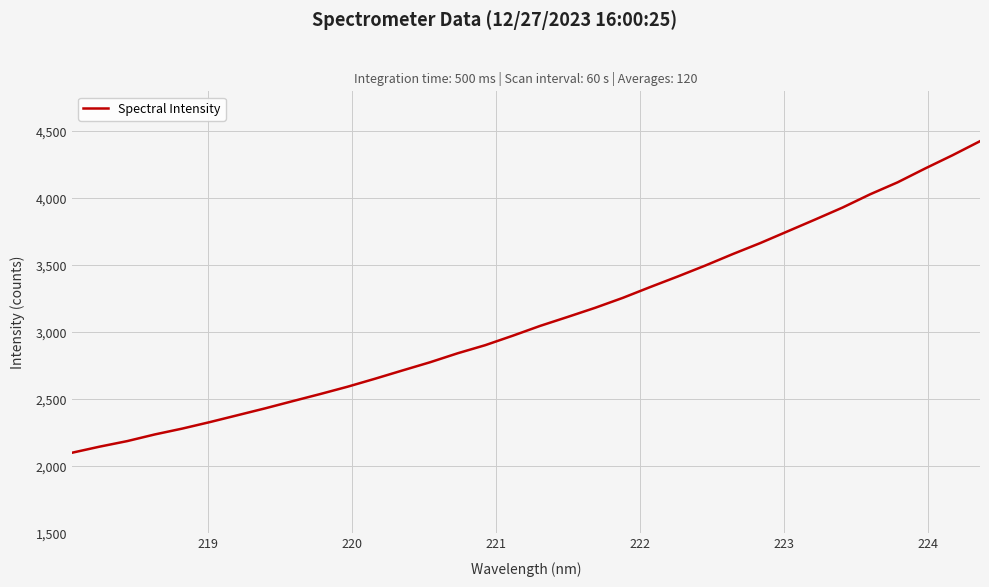

What is the greatest value displayed?

4427.3